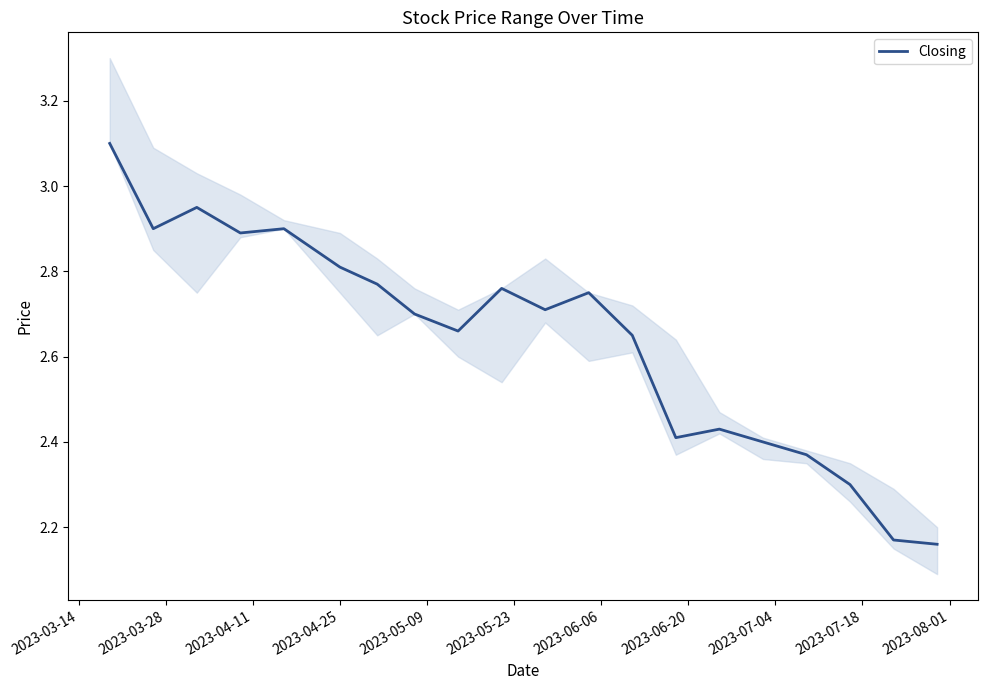

What is the change in value from 2023-03-14 to 2023-05-23?

-0.3